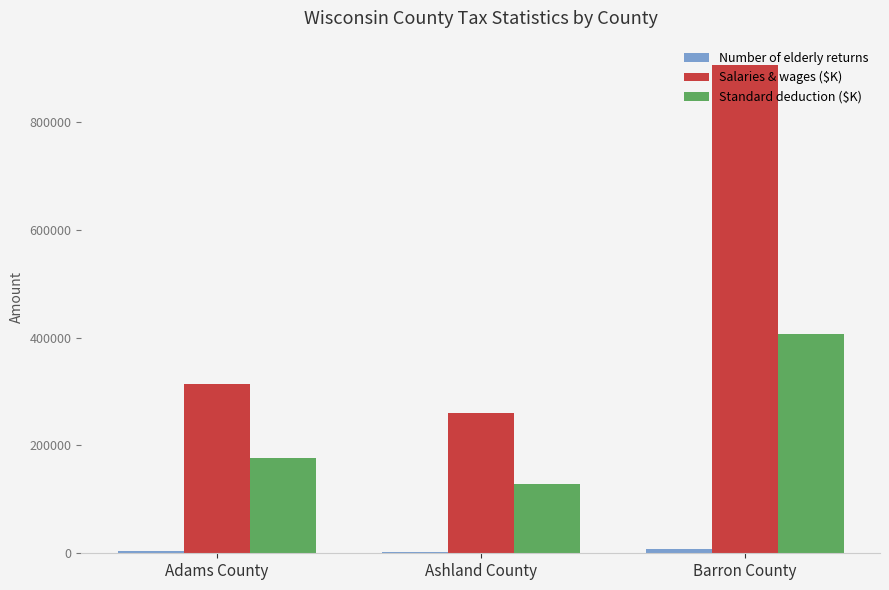

Between Ashland County and Barron County, which series saw the biggest shift?

Salaries & wages ($K)